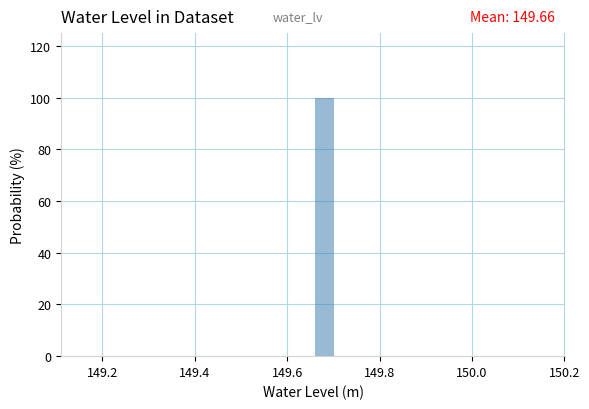

Around what value on the x-axis is the tallest bar? Give the approximate position of its centre, as read against the axis.

149.68